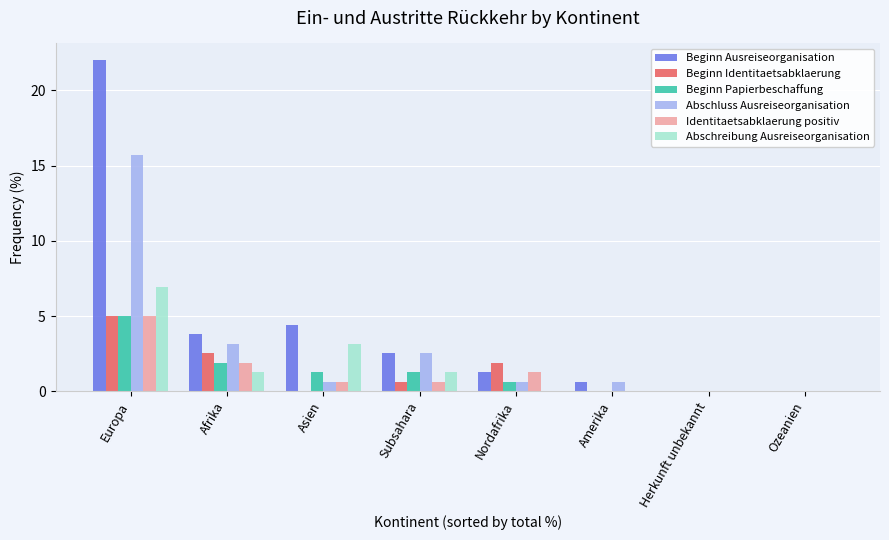

What is the average value of the Beginn Papierbeschaffung series?

1.3